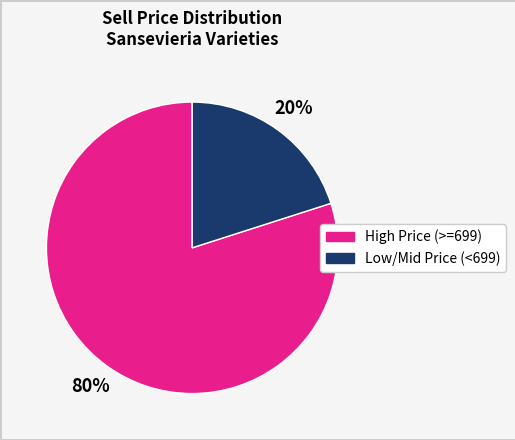

To the nearest percent, what is the average slice percentage?

50%